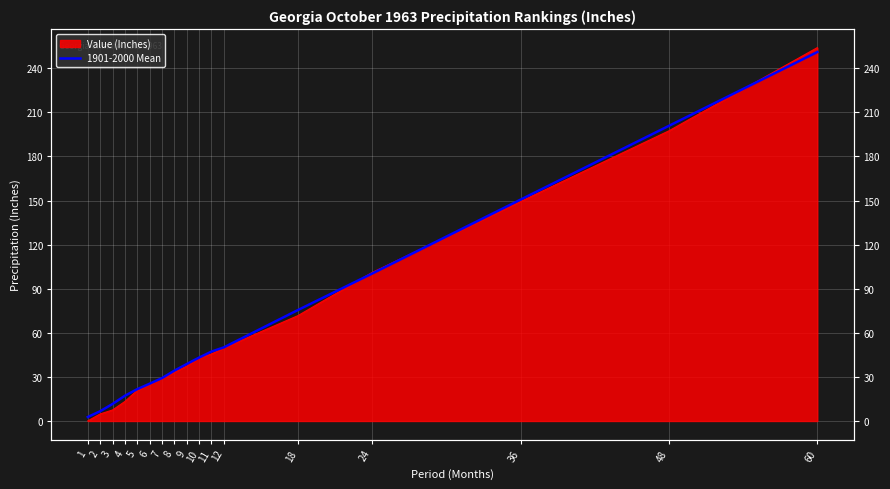

What is the difference between the values at 10 and 4?

26.0